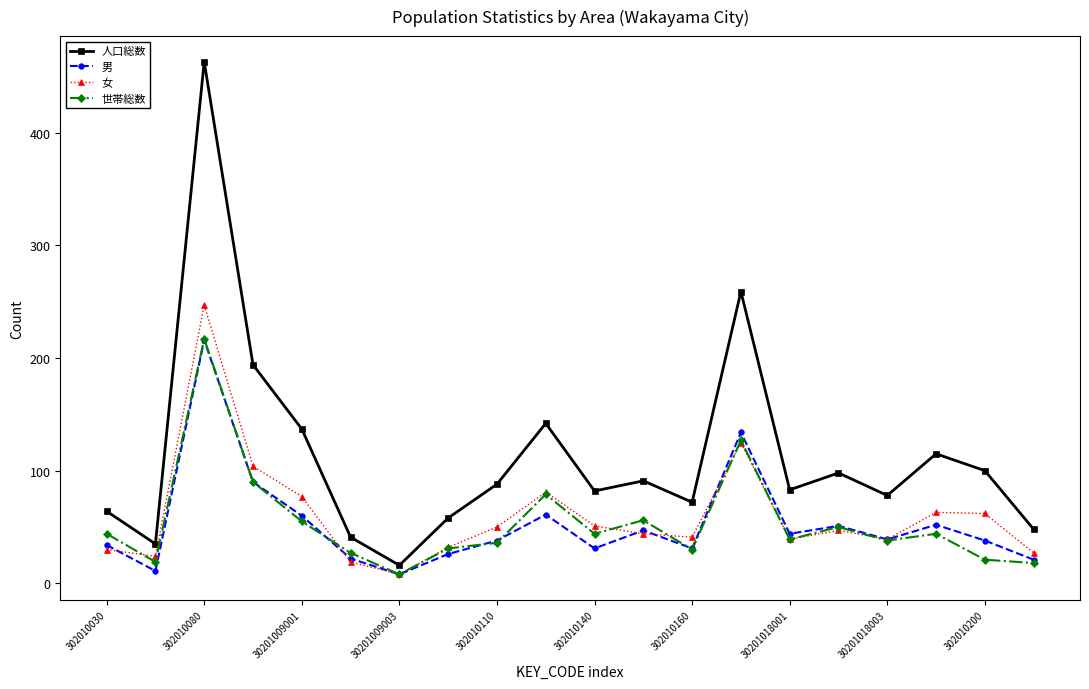

True or false: 世帯総数 has more than 2 interior local peaks.

True